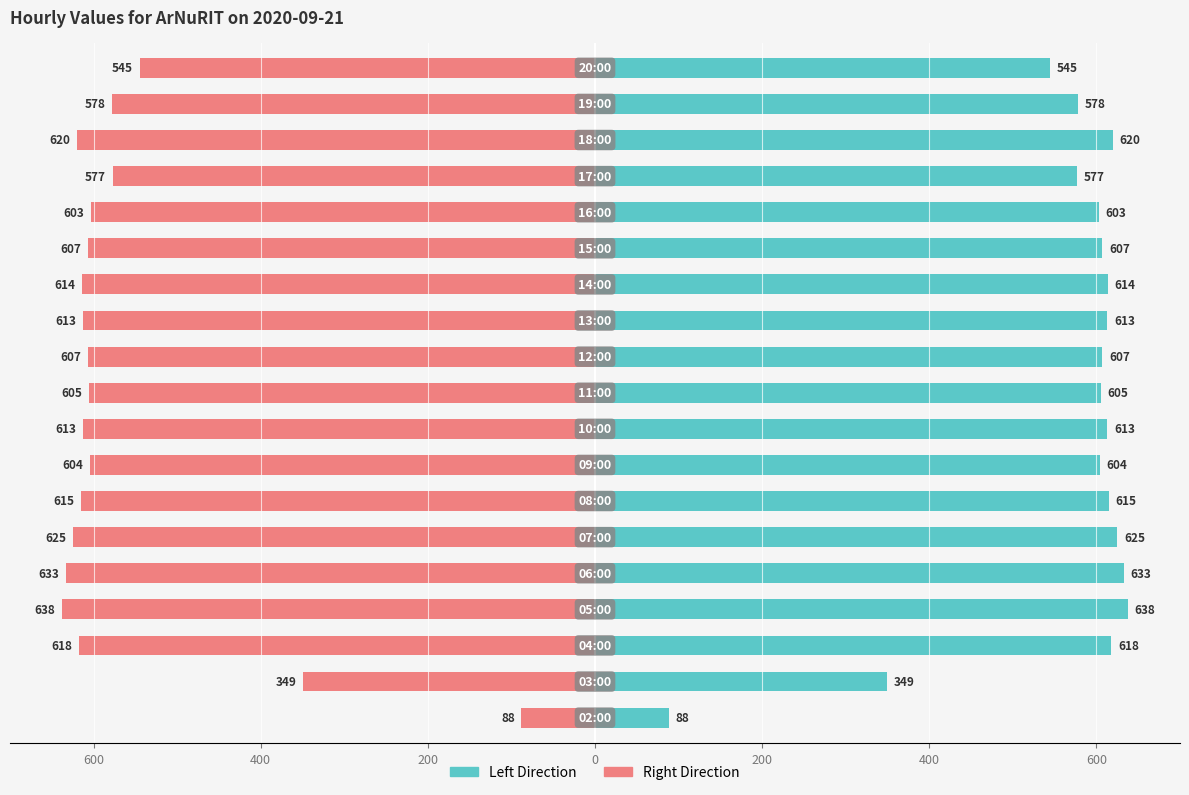

How many bars are there in total?

38